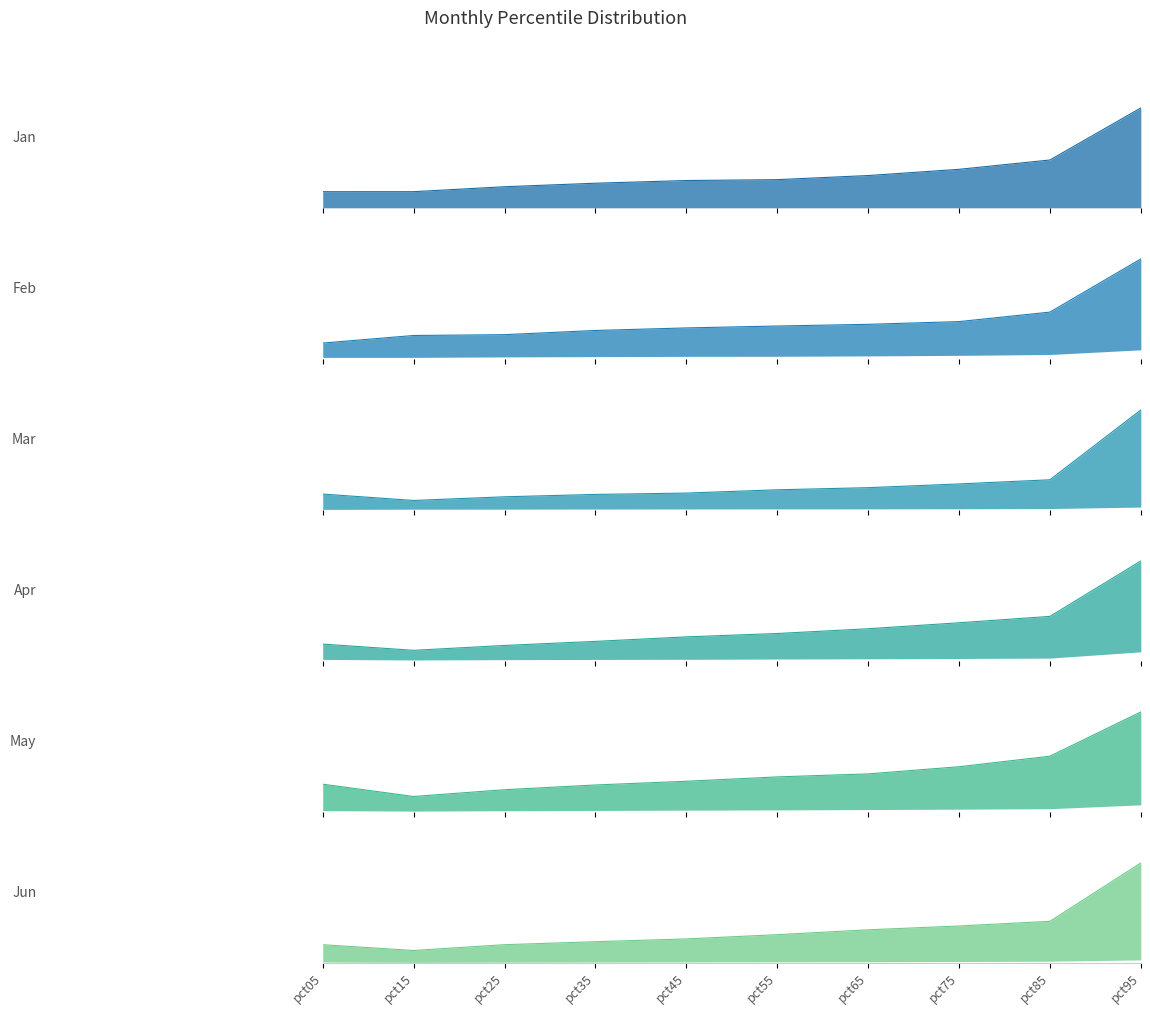

True or false: Jun has more than 0 interior local peaks.

False